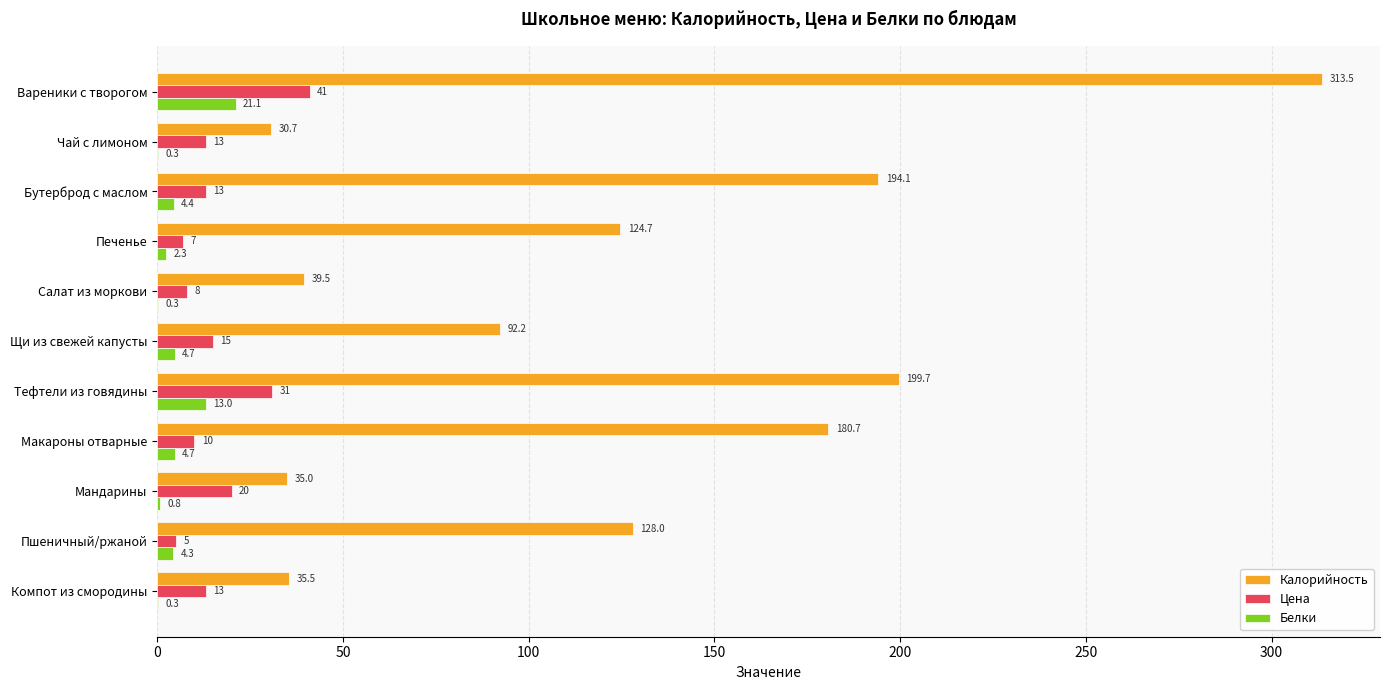

What is the average value of the Калорийность series?

124.9